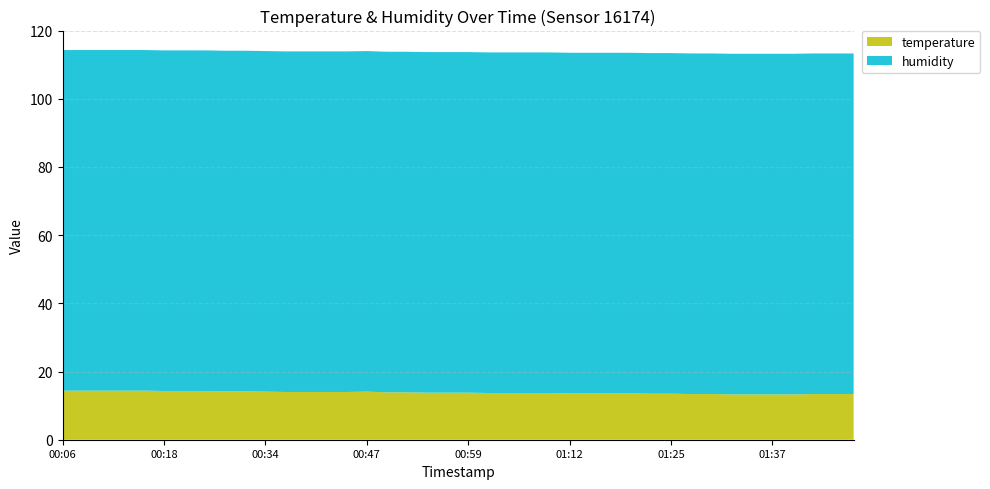

Reading left to right, what are all the values shown in this chart?

temperature: 14.4	14.4	14.4	14.4	14.4	14.3	14.3	14.3	14.2	14.2	14.1	14.0	14.0	14.0	14.0	14.1	13.9	13.9	13.8	13.8	13.8	13.7	13.7	13.7	13.7	13.6	13.6	13.6	13.6	13.5	13.5	13.4	13.4	13.3	13.3	13.3	13.3	13.4	13.4	13.4
humidity: 99.9	99.9	99.9	99.9	99.9	99.9	99.9	99.9	99.9	99.9	99.9	99.9	99.9	99.9	99.9	99.9	99.9	99.9	99.9	99.9	99.9	99.9	99.9	99.9	99.9	99.9	99.9	99.9	99.9	99.9	99.9	99.9	99.9	99.9	99.9	99.9	99.9	99.9	99.9	99.9